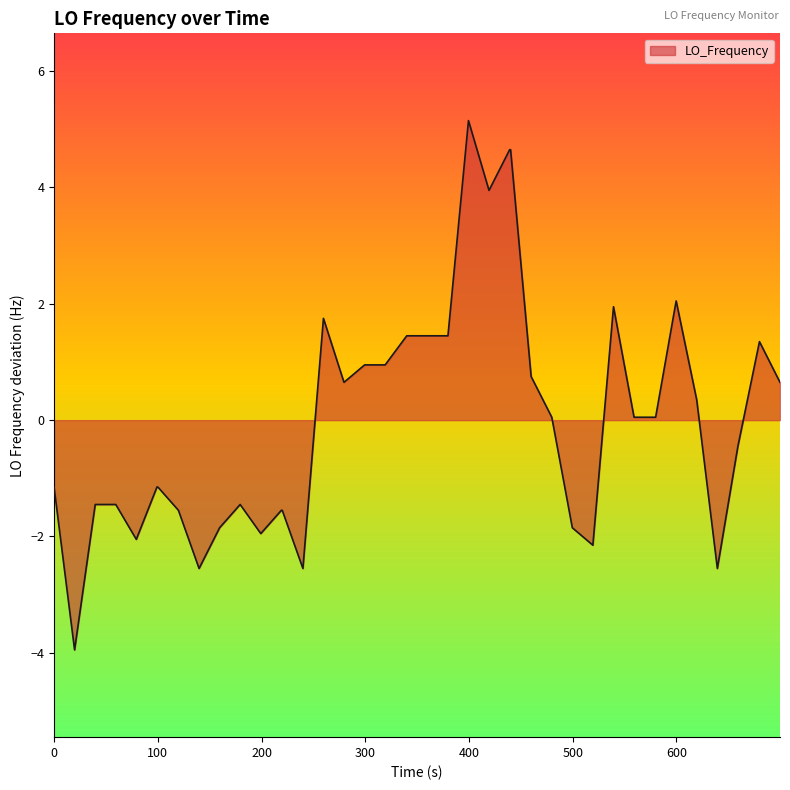

What is the smallest value displayed?

-3.9